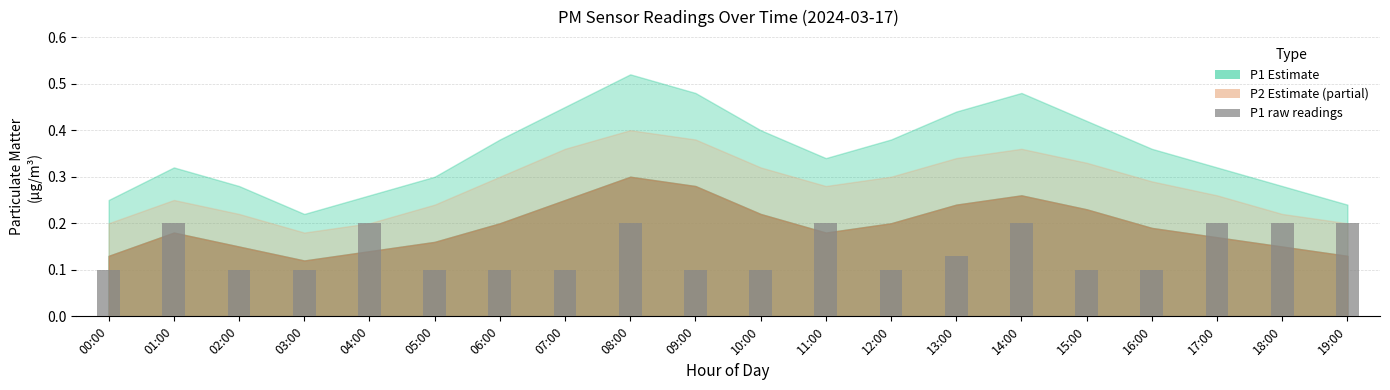

How many values are between 0 and 1?

20